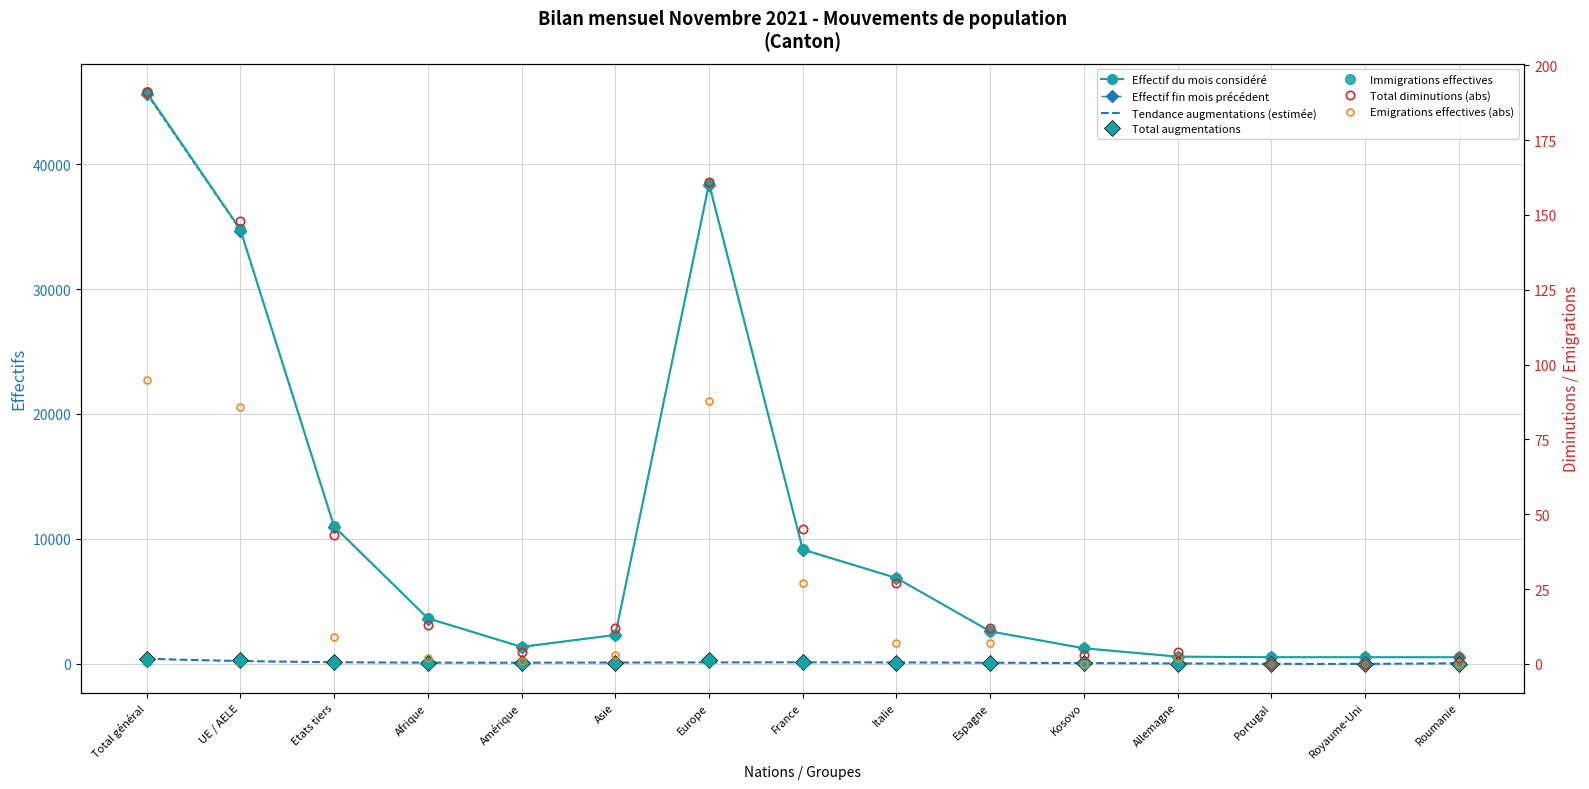

Where is the first local maximum for Effectif du mois considéré?

Europe